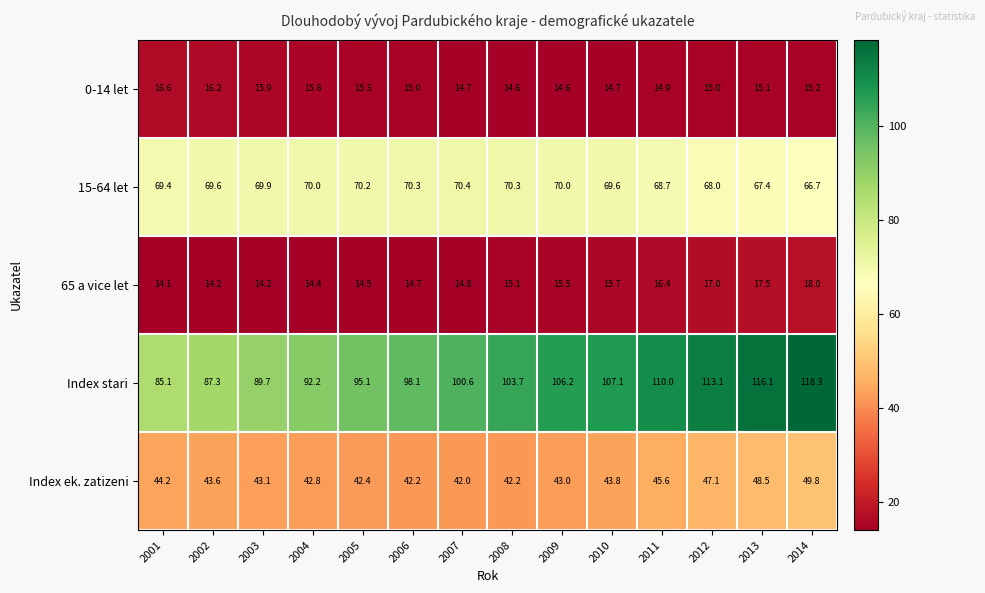

What is the average value of the 15-64 let series?

69.3